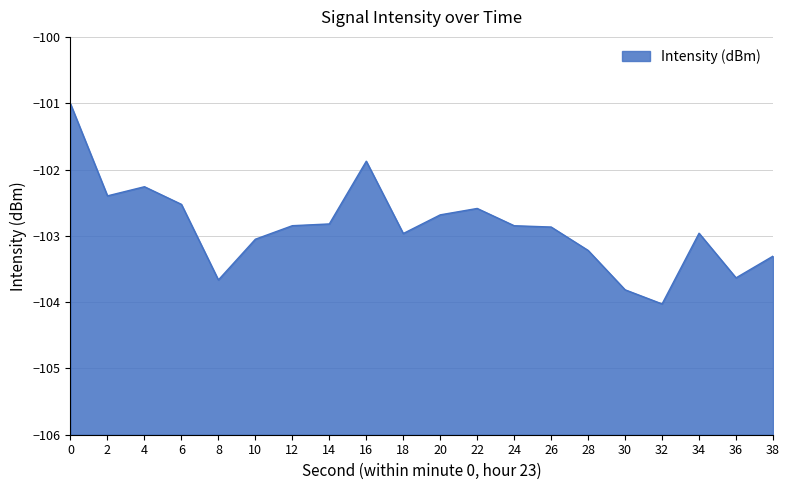

Where is the data nearest to the value -102?

16